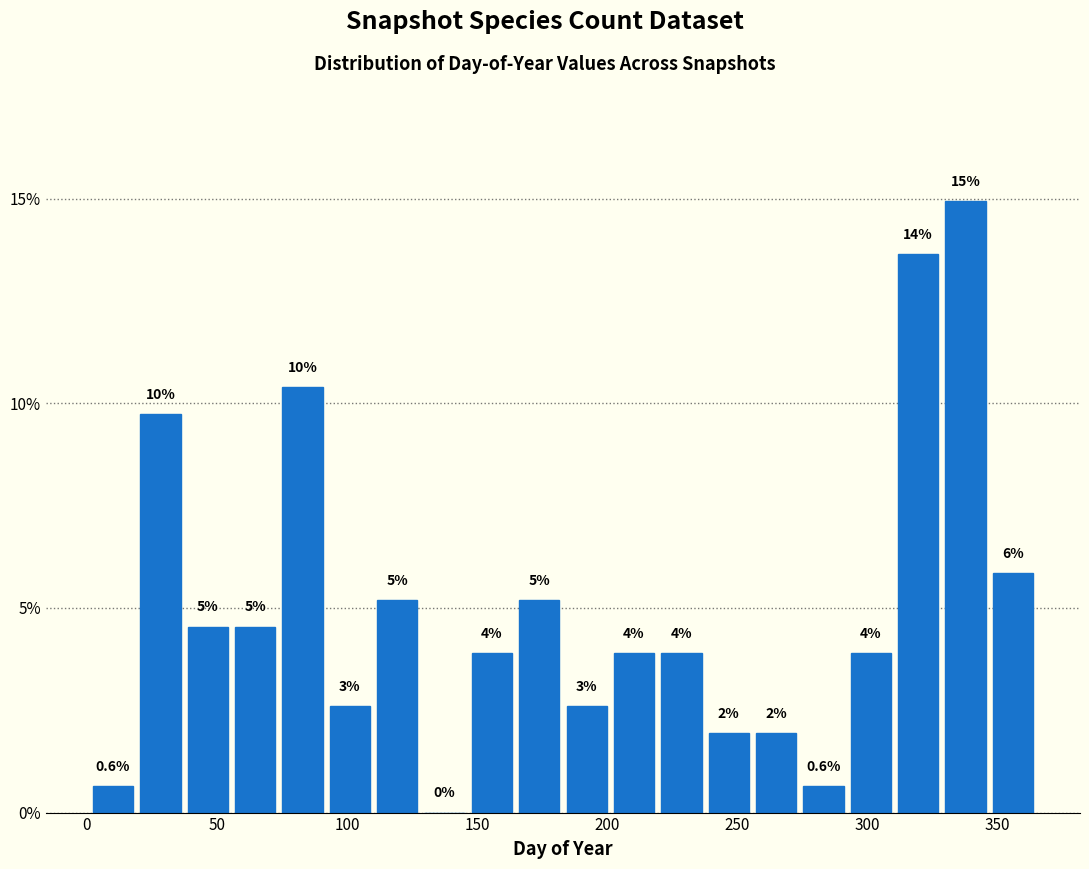

Read against the x-axis, roughly where is the centre of the tallest bar?

340